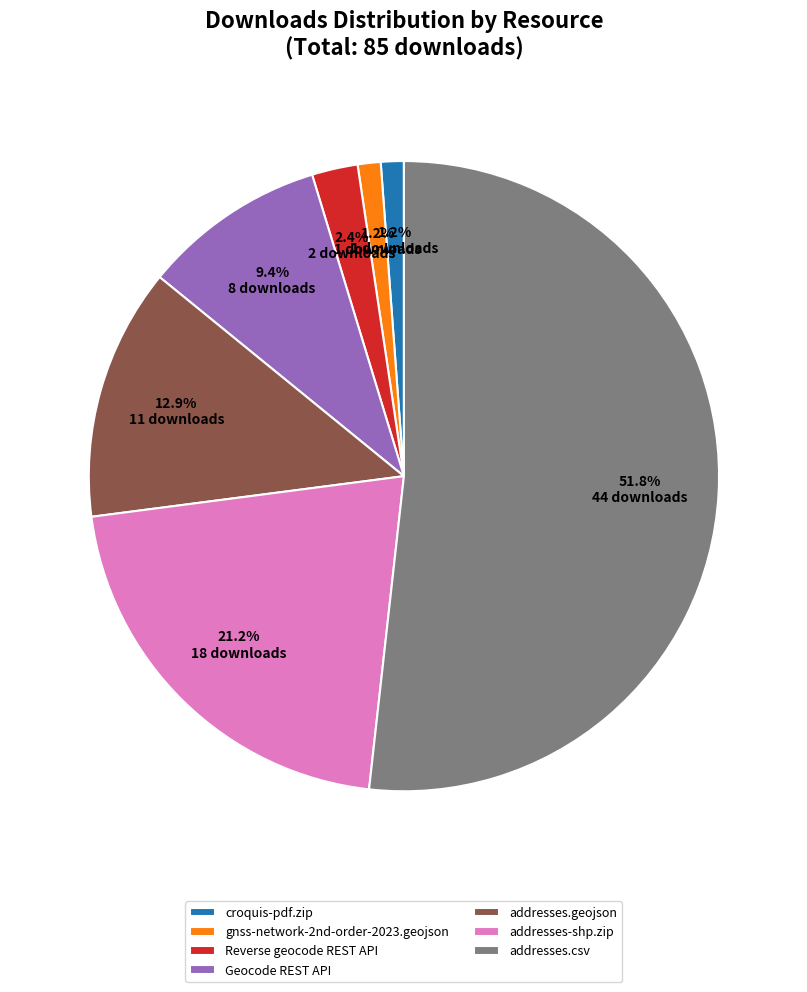

Which slice represents more than half of the pie?

addresses.csv